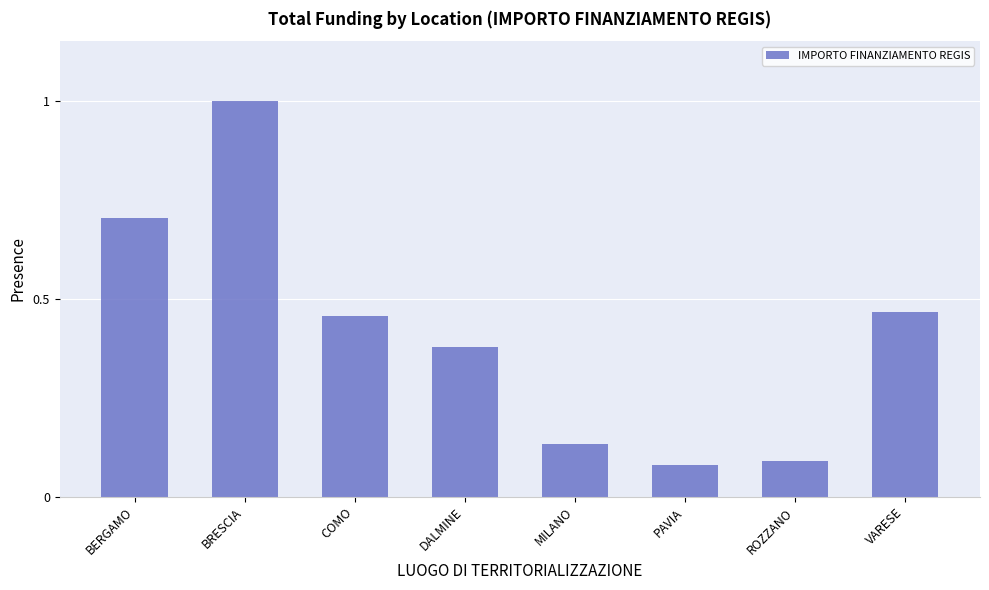

Does the chart contain stacked bars?

No